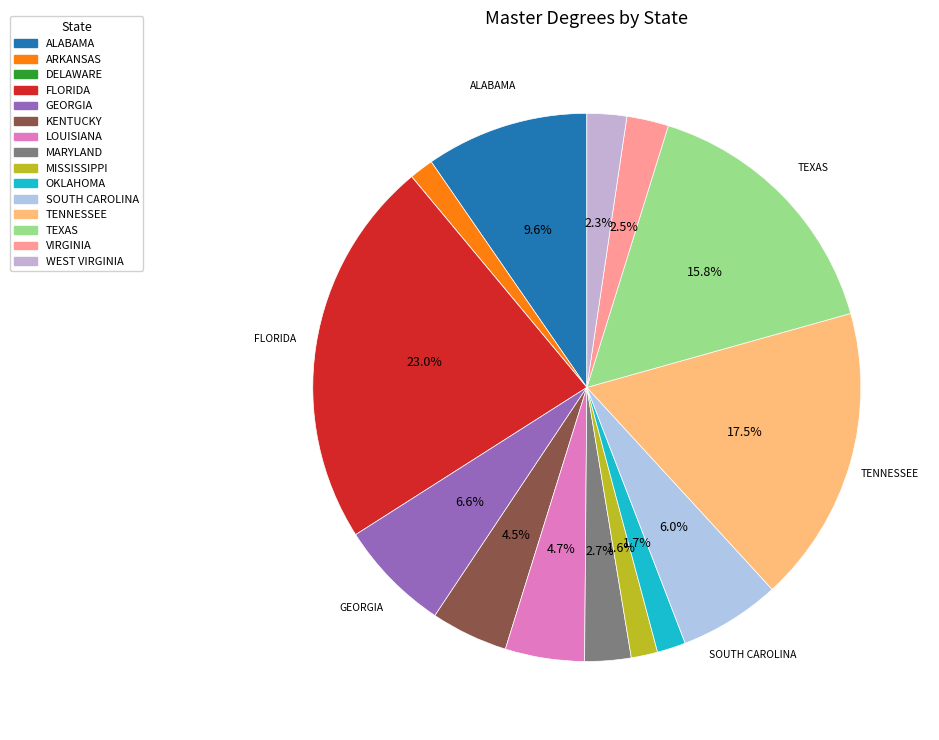

Rank the categories by value from highest to lowest.

FLORIDA, TENNESSEE, TEXAS, ALABAMA, GEORGIA, SOUTH CAROLINA, LOUISIANA, KENTUCKY, MARYLAND, VIRGINIA, WEST VIRGINIA, OKLAHOMA, MISSISSIPPI, ARKANSAS, DELAWARE